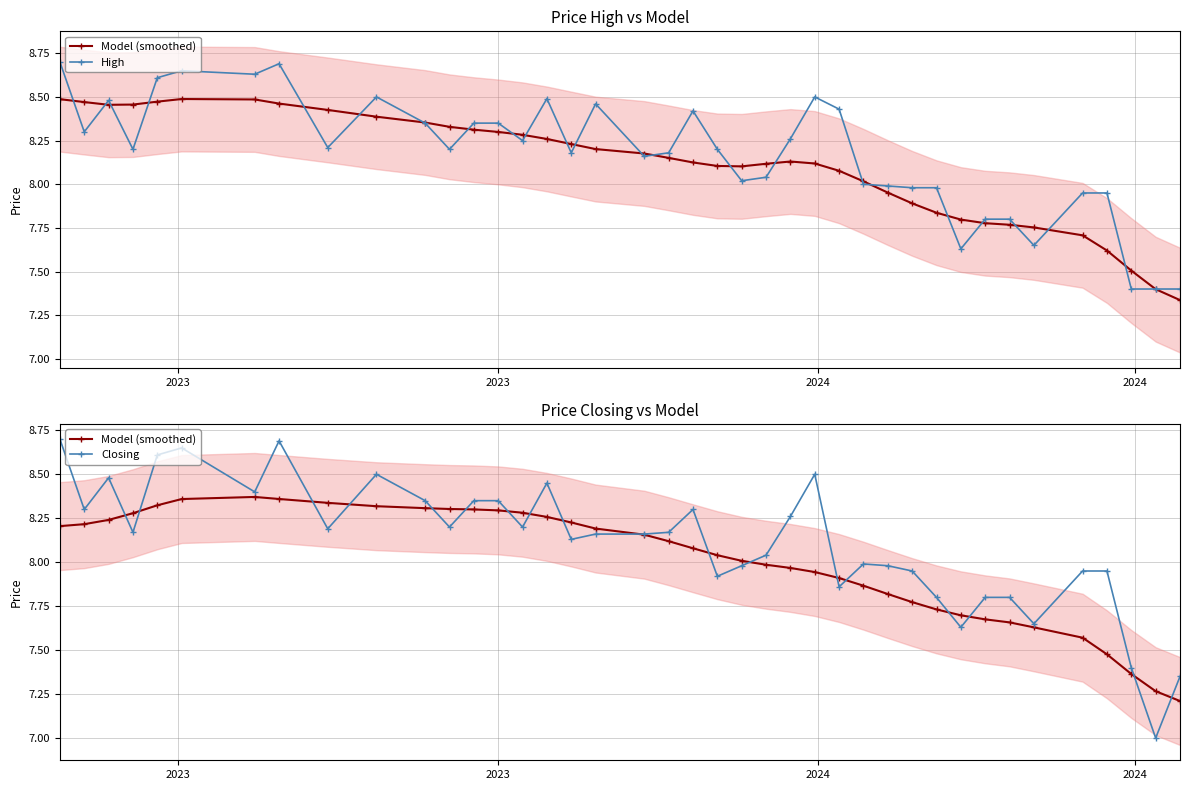

List the series in order of their peak value, lowest first.

Model (smoothed), High, Closing